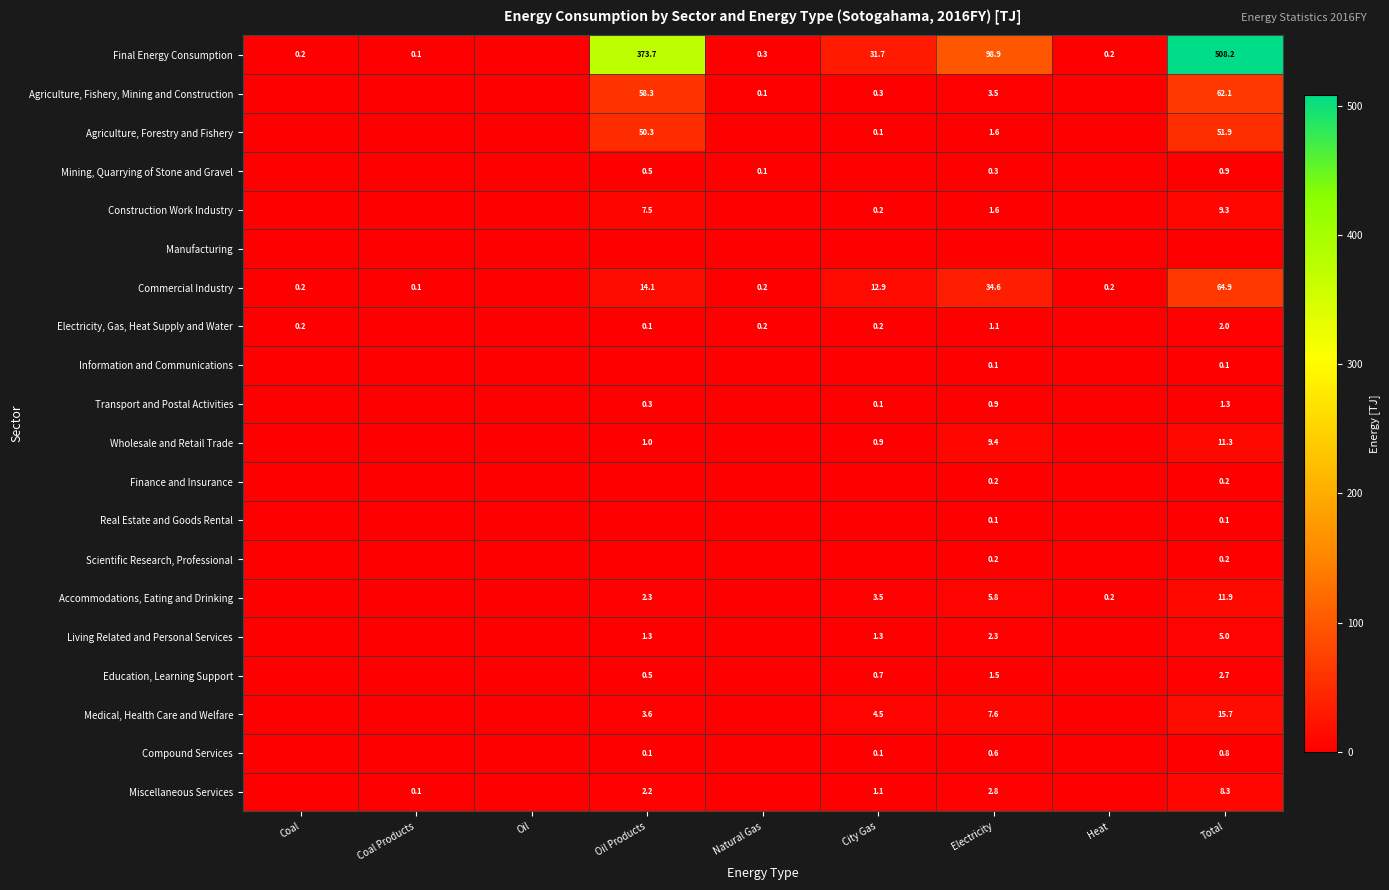

What is the sum of the Final Energy Consumption values at City Gas and Heat?

31.9